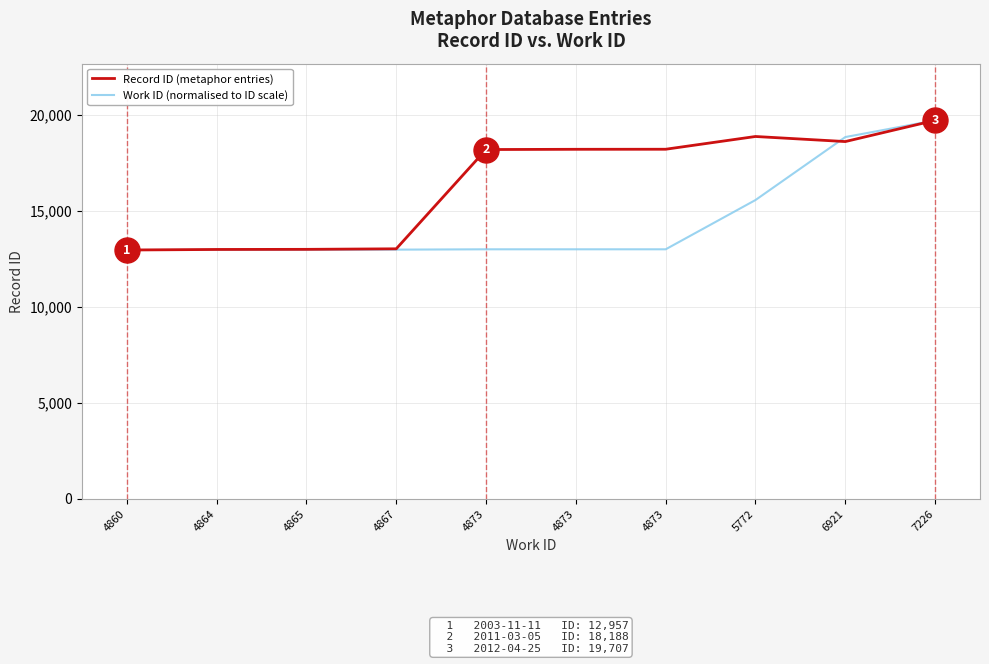

What is the difference between the maximum and minimum values in the Record ID (metaphor entries) series?

6750.0